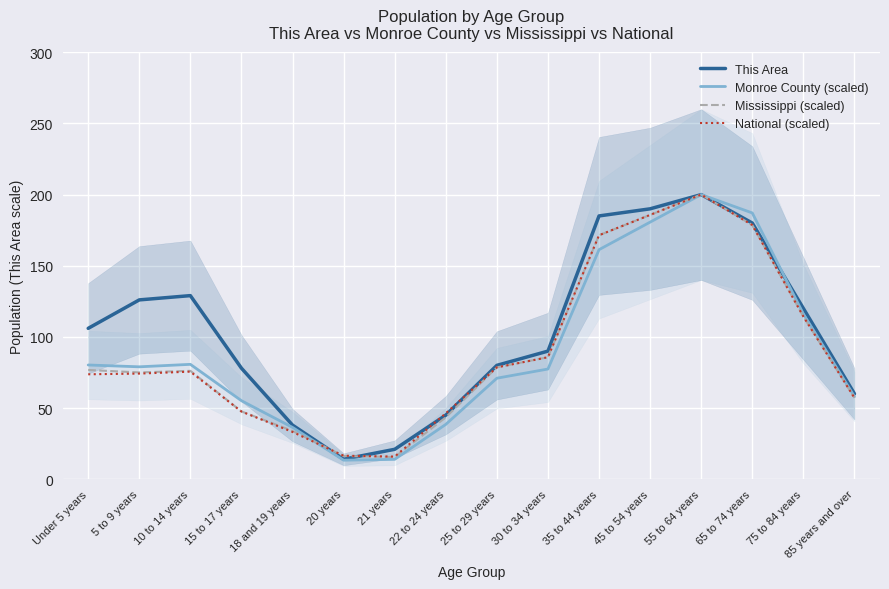

Is it true that National (scaled) equals 73.7 at Under 5 years?

True